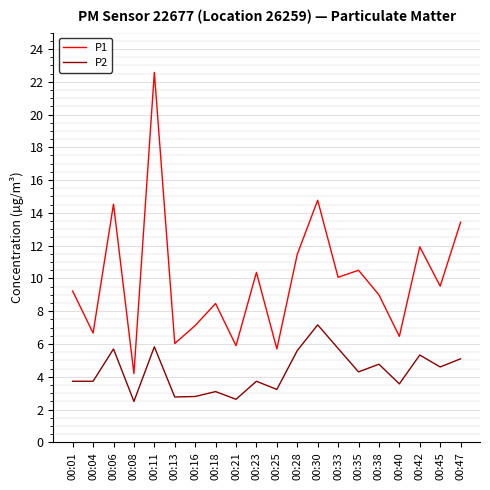

Which category has the highest value in the P1 series?

00:11